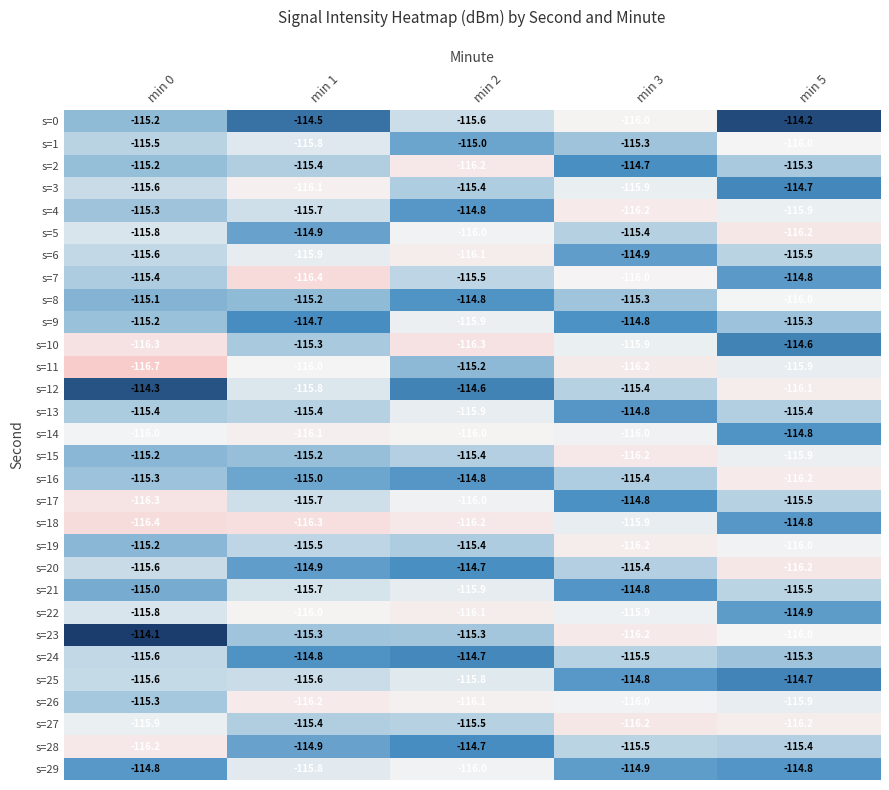

The value of s=16 at min 5 is -116.2. True or false?

True